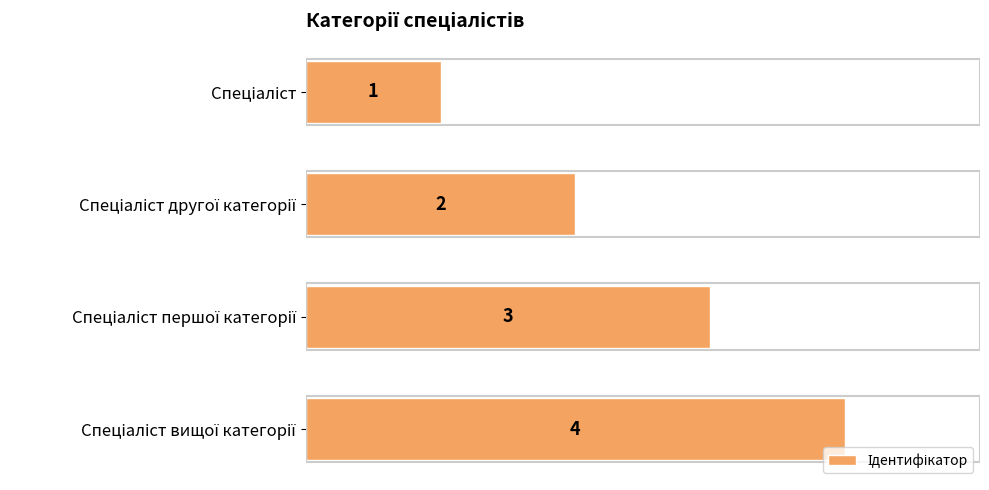

What is the difference between the maximum and minimum values?

3